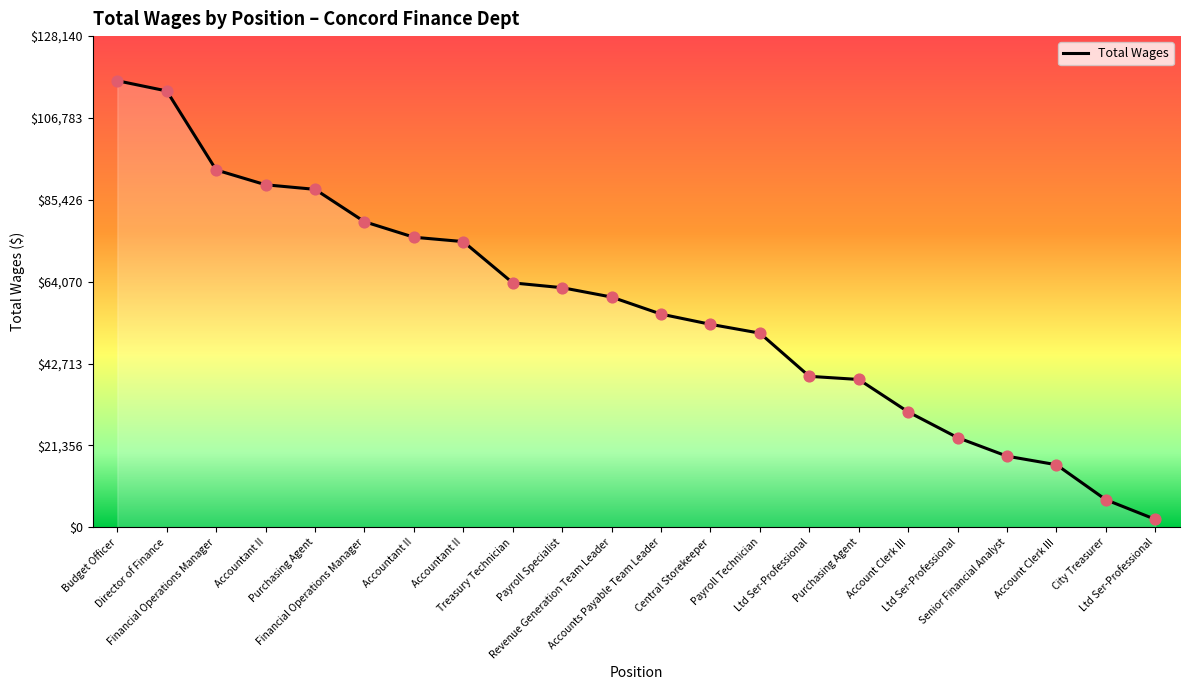

What is the change in value from Accountant II to Ltd Ser-Professional?

-36283